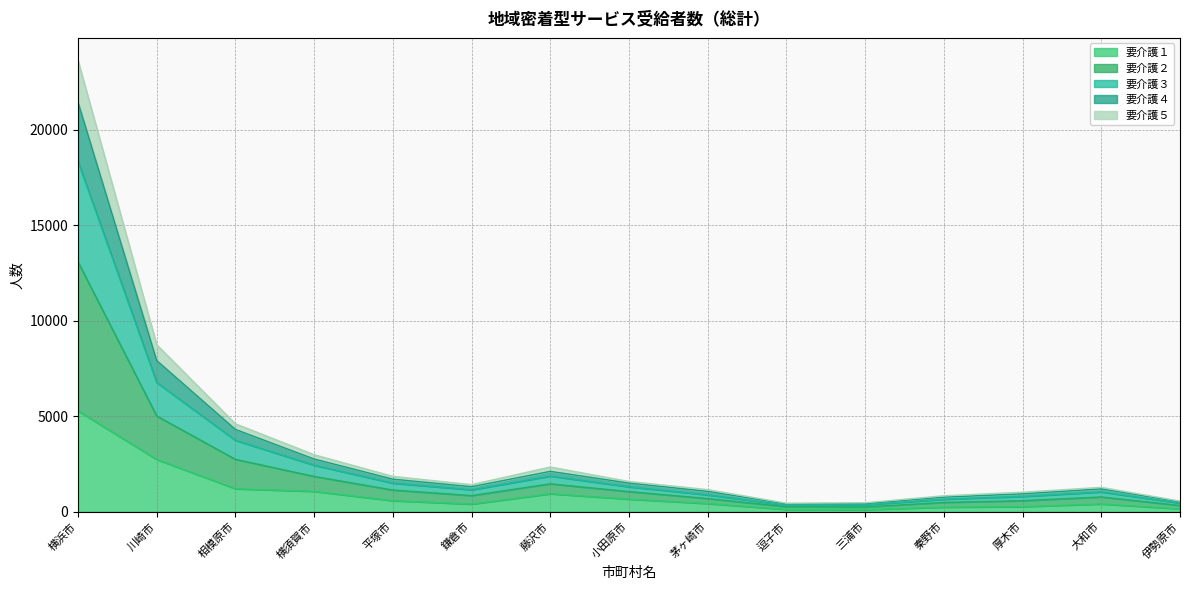

What is the label of the 3rd point from the right?

厚木市